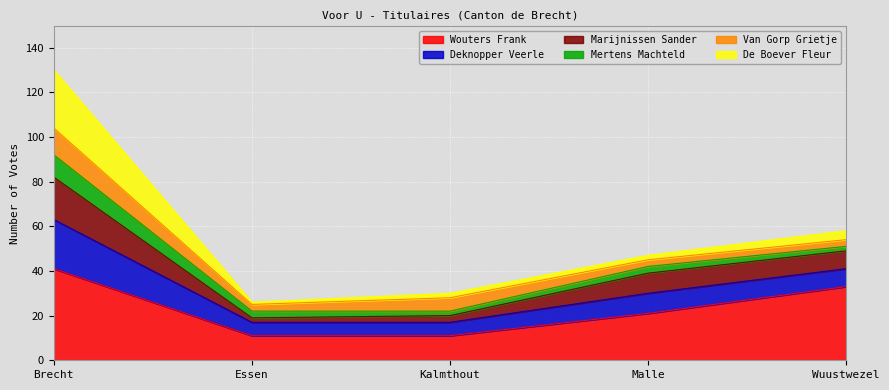

How many lines are shown in the chart?

6